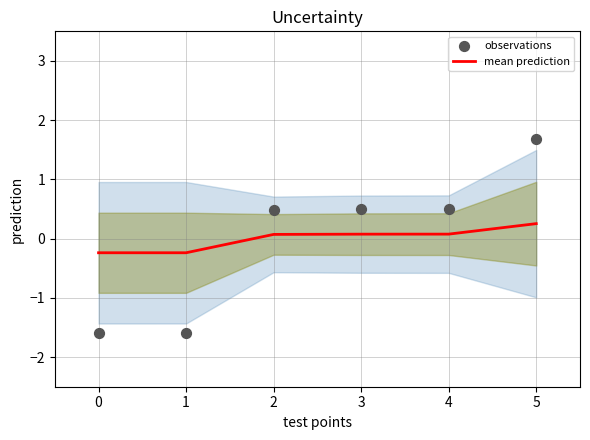

What are all the series names shown in the legend?

mean prediction, observations